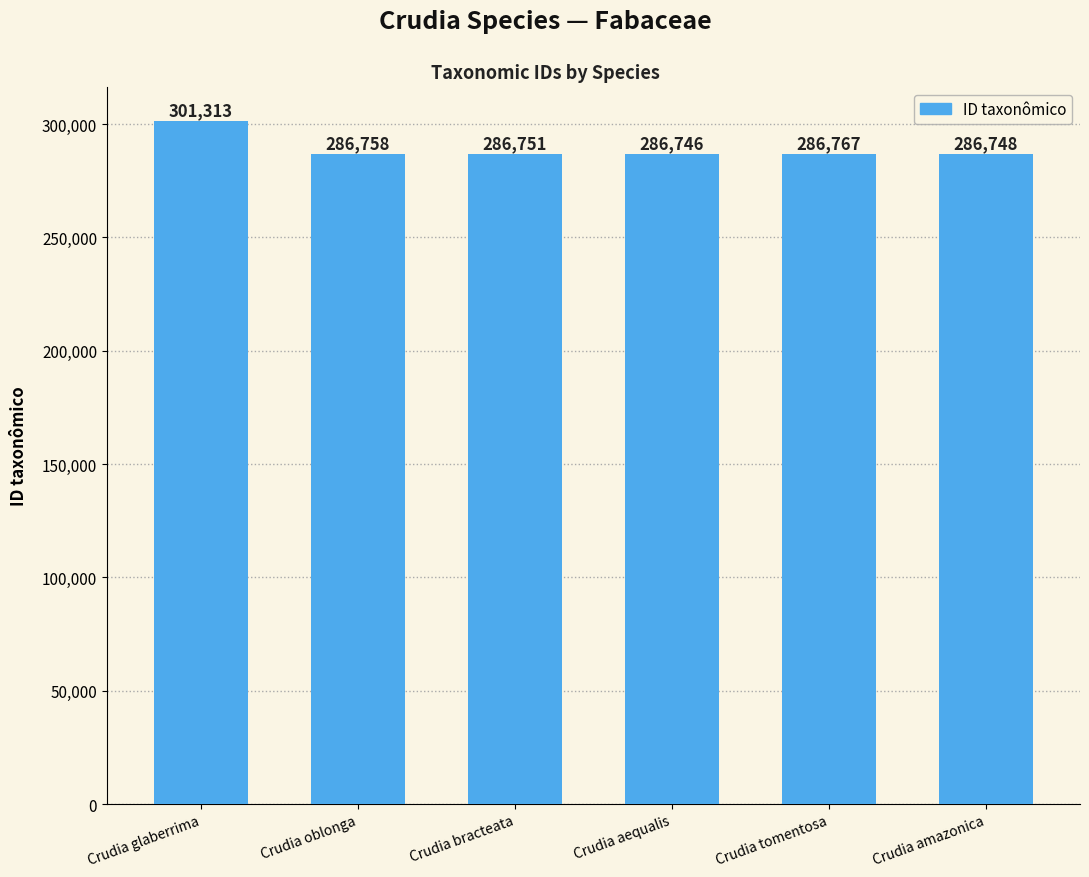

How many distinct data groups are displayed?

1